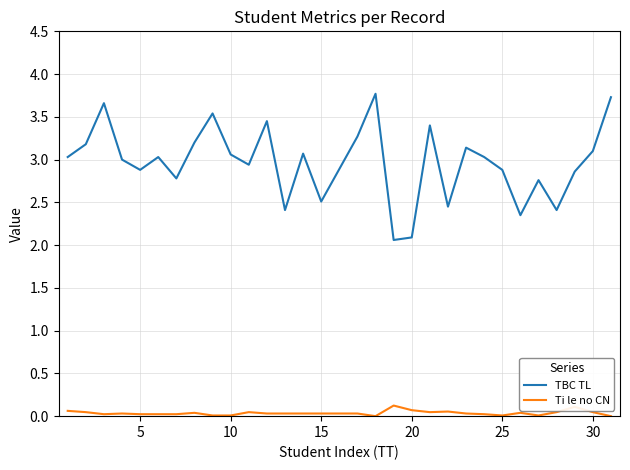

What are all the series names shown in the legend?

TBC TL, Ti le no CN